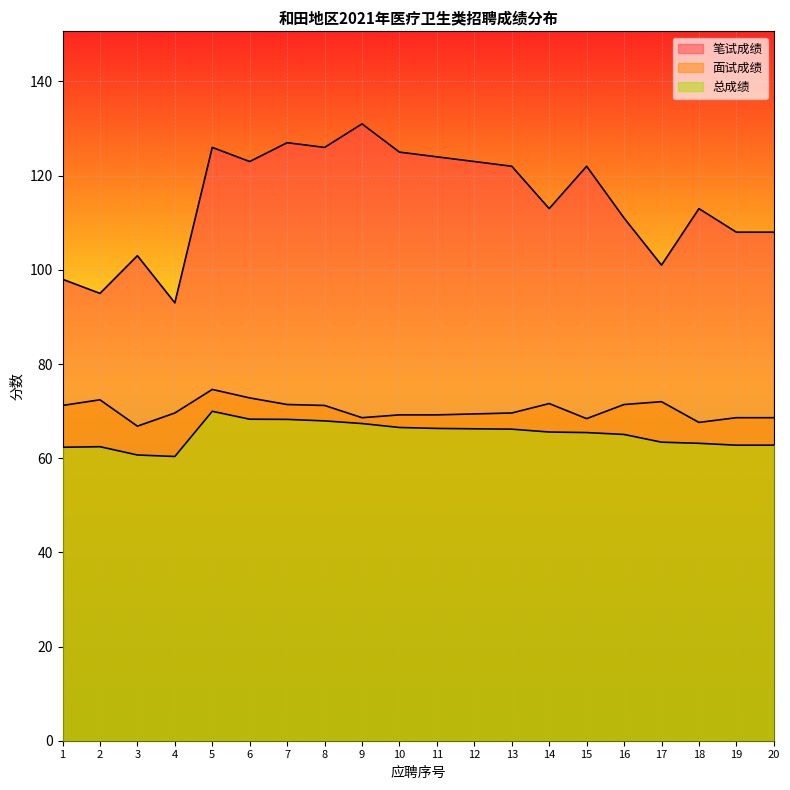

At which category does the chart reach its minimum across all series?

4